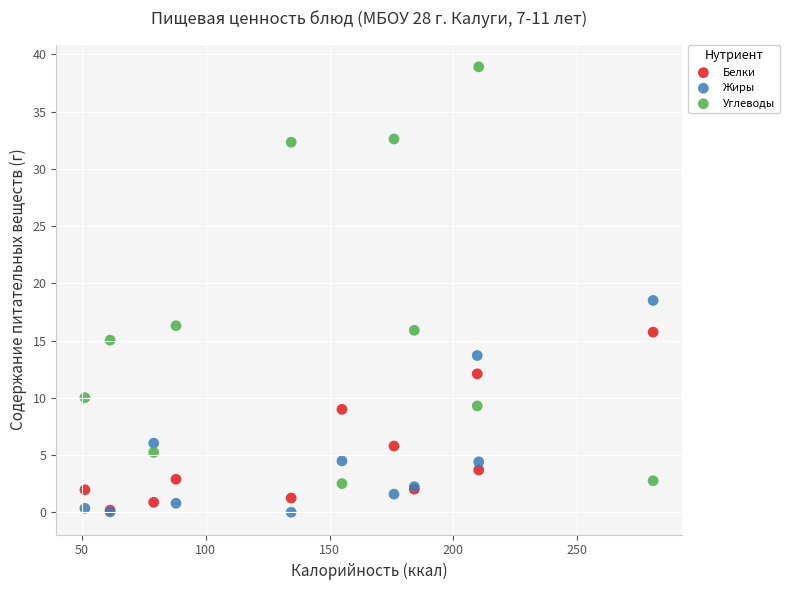

Across all series, what Y value is closest to 19?

18.5